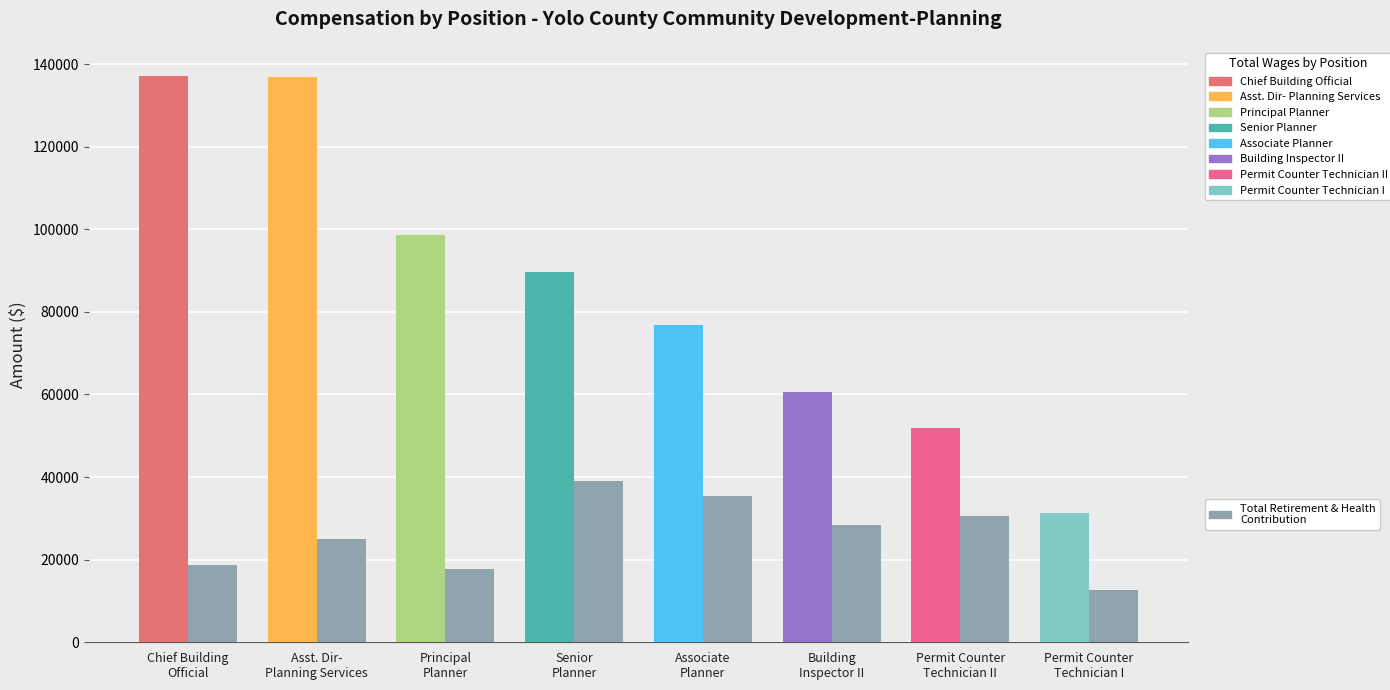

Is the value of Total Retirement & Health Contribution at Permit Counter
Technician I greater than the value of Total Wages at Senior
Planner?

No